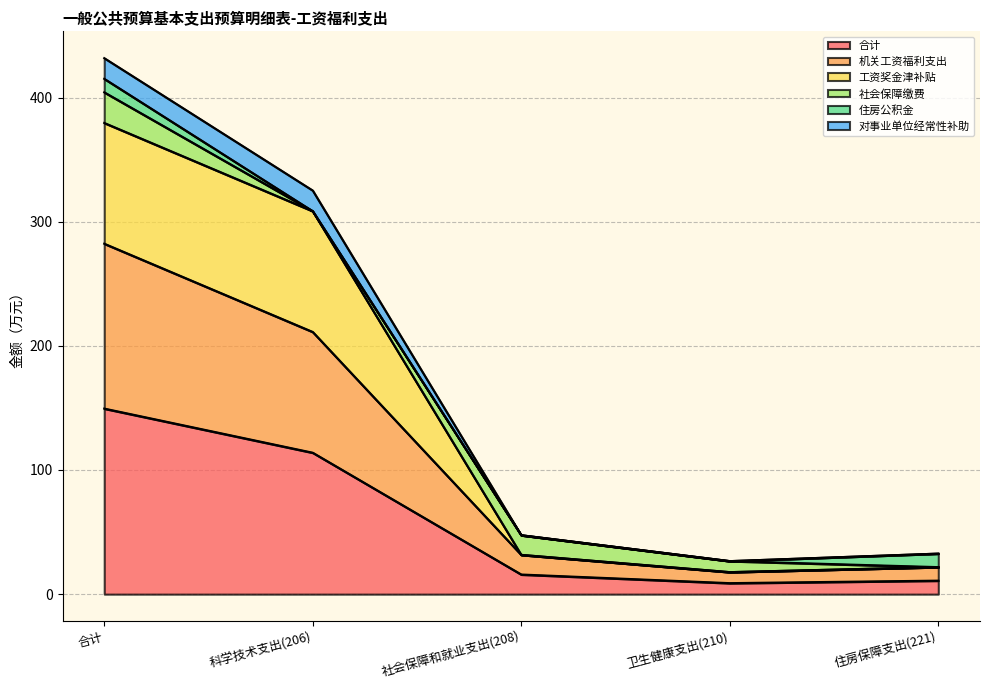

At which label does 合计 reach its peak?

合计